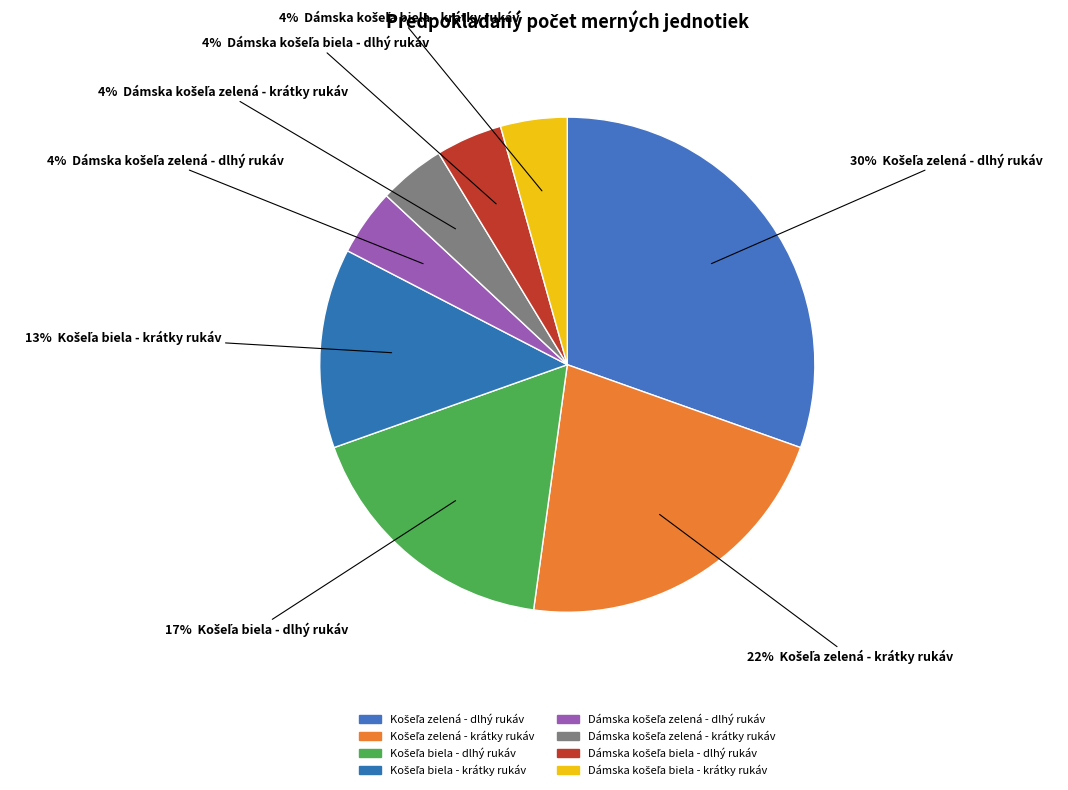

Which slice is the smallest?

Dámska košeľa zelená - dlhý rukáv